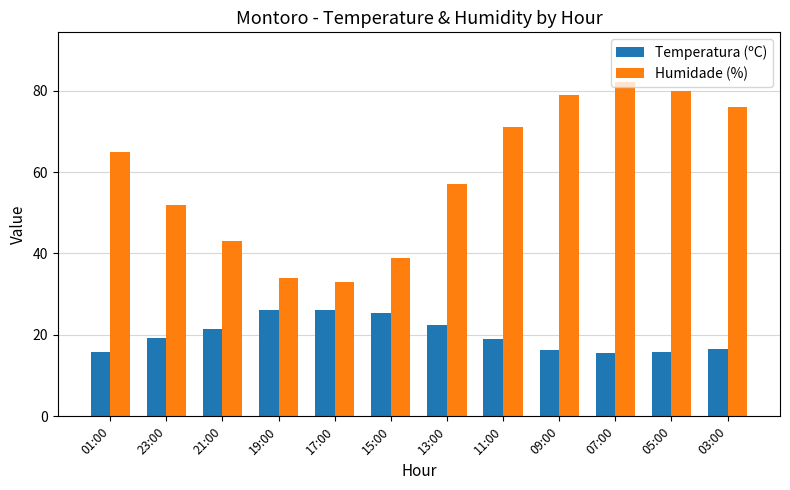

List the series in order of their overall mean, lowest first.

Temperatura (ºC), Humidade (%)